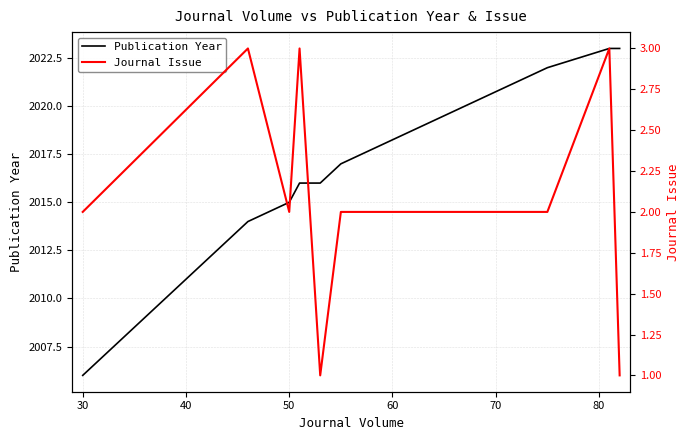

What is the lowest value of the Publication Year series?

2006